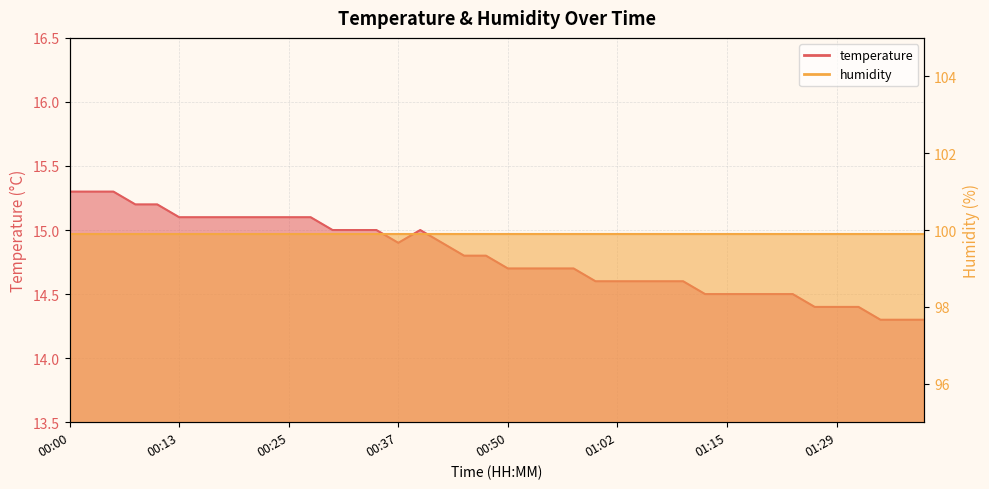

What is the minimum value shown in the chart?

14.3